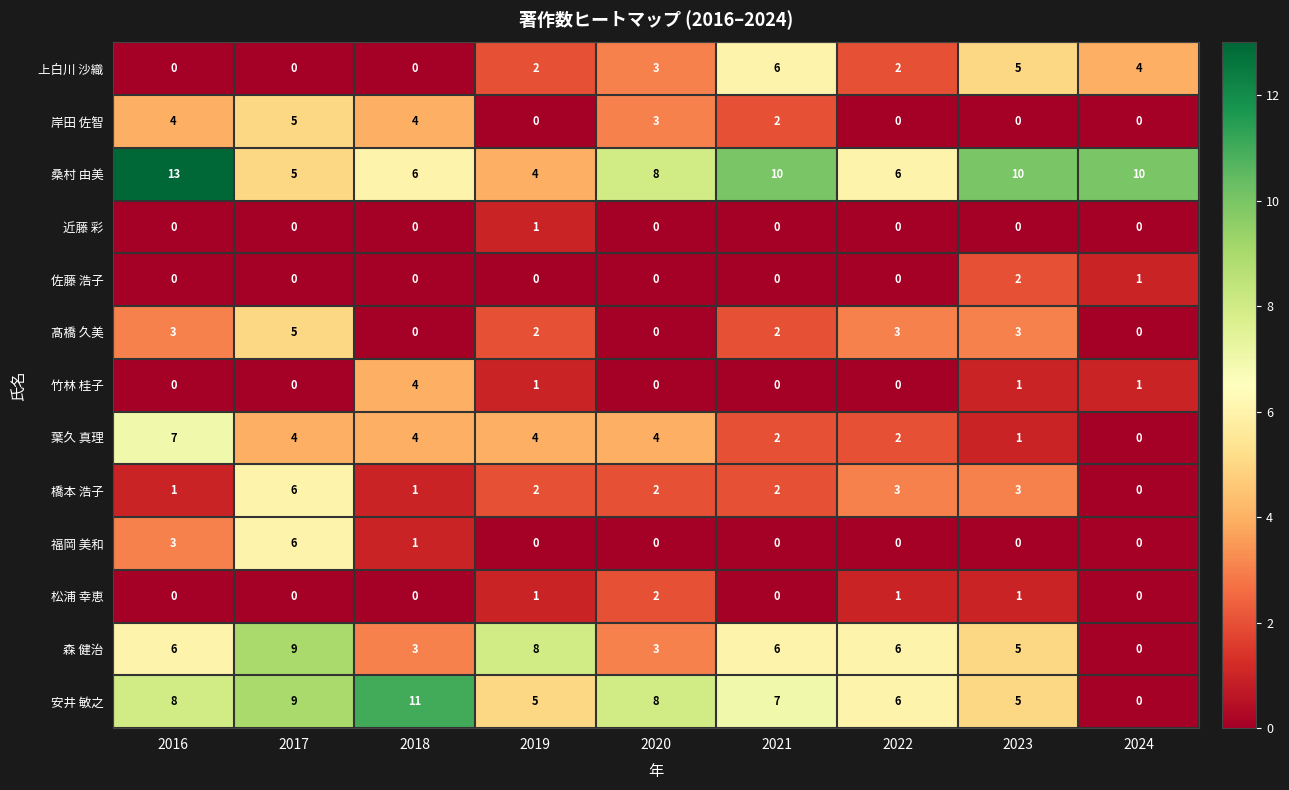

What is the maximum value shown in the chart?

13